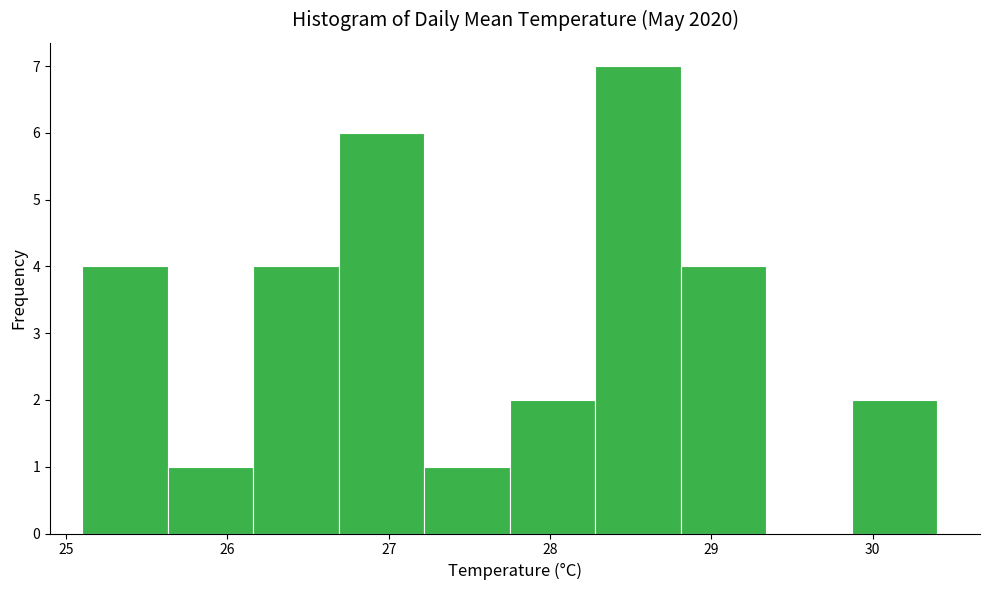

Reading left to right, list every bar in this chart as the range it spans on the x-axis followed by its height. Neither the bar edges nor the heights are printed on the chart, so give them approximately, as read against the axes.

25.10 to 25.63: 4
25.63 to 26.16: 1
26.16 to 26.69: 4
26.69 to 27.22: 6
27.22 to 27.75: 1
27.75 to 28.28: 2
28.28 to 28.81: 7
28.81 to 29.34: 4
29.34 to 29.87: 0
29.87 to 30.40: 2